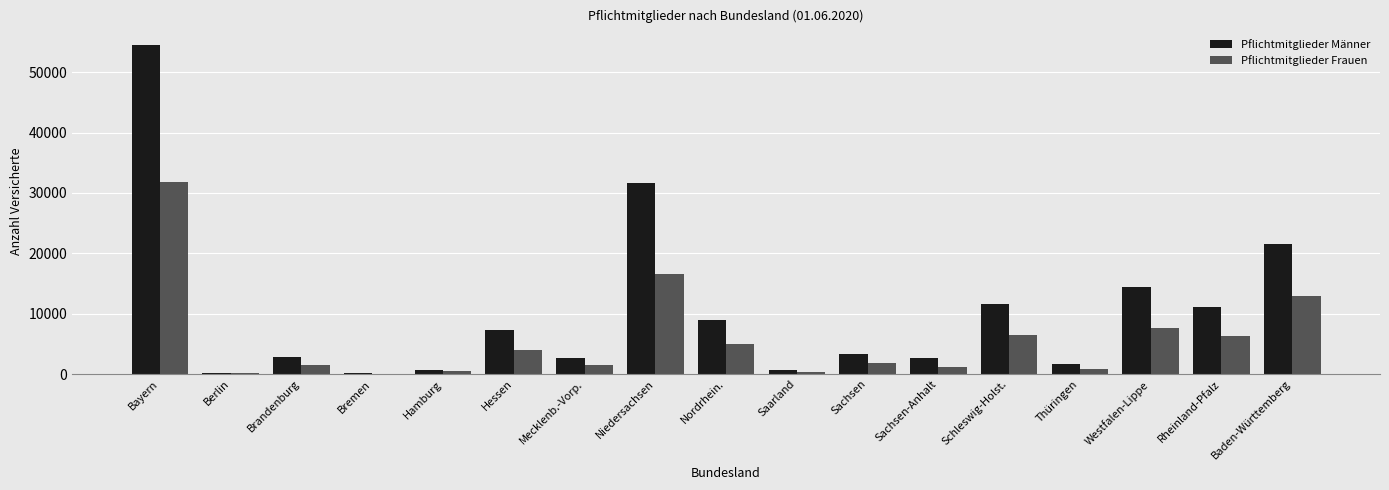

How many distinct data groups are displayed?

2